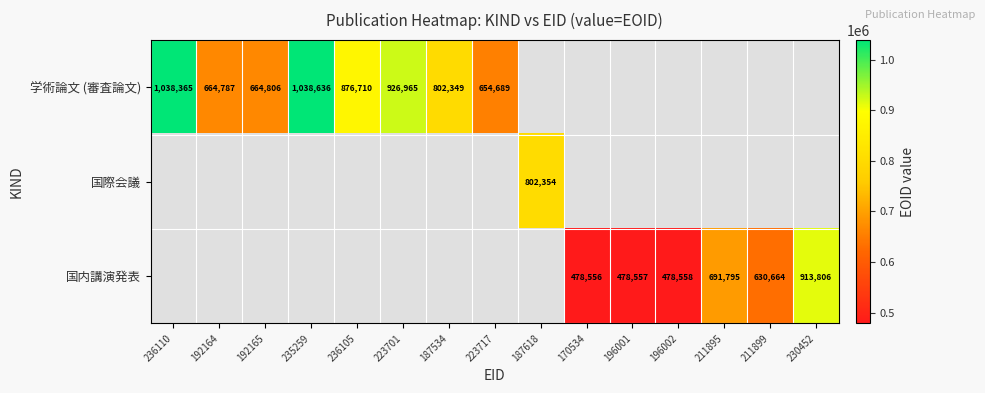

How many data points does each series have?

15